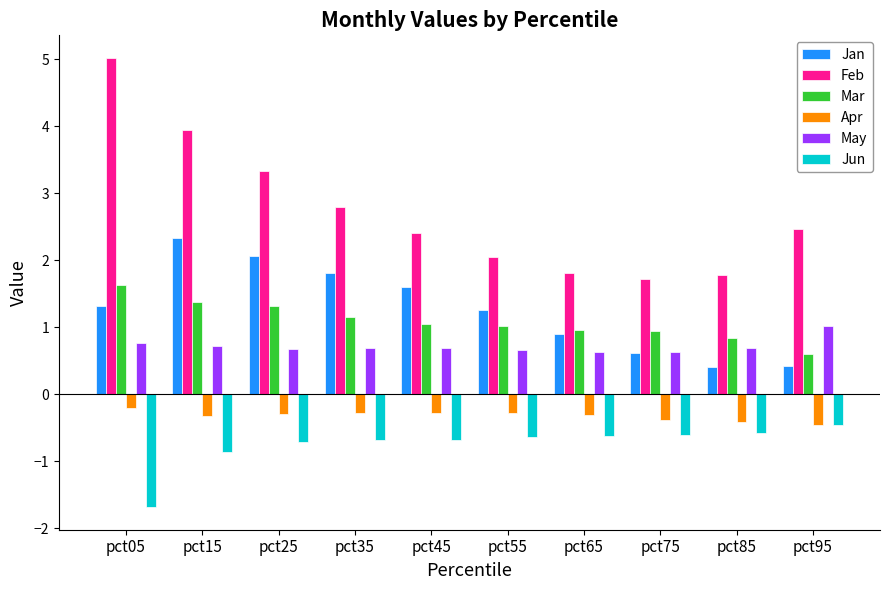

Is the value of Mar at pct85 greater than the value of Jan at pct35?

No